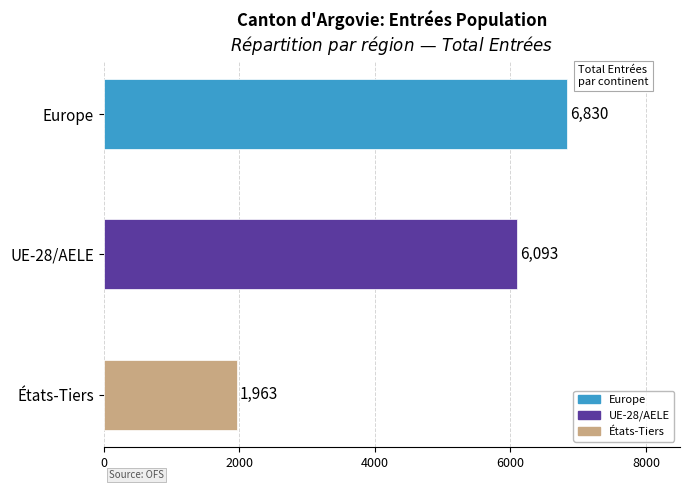

Between États-Tiers and Europe, which is larger?

Europe